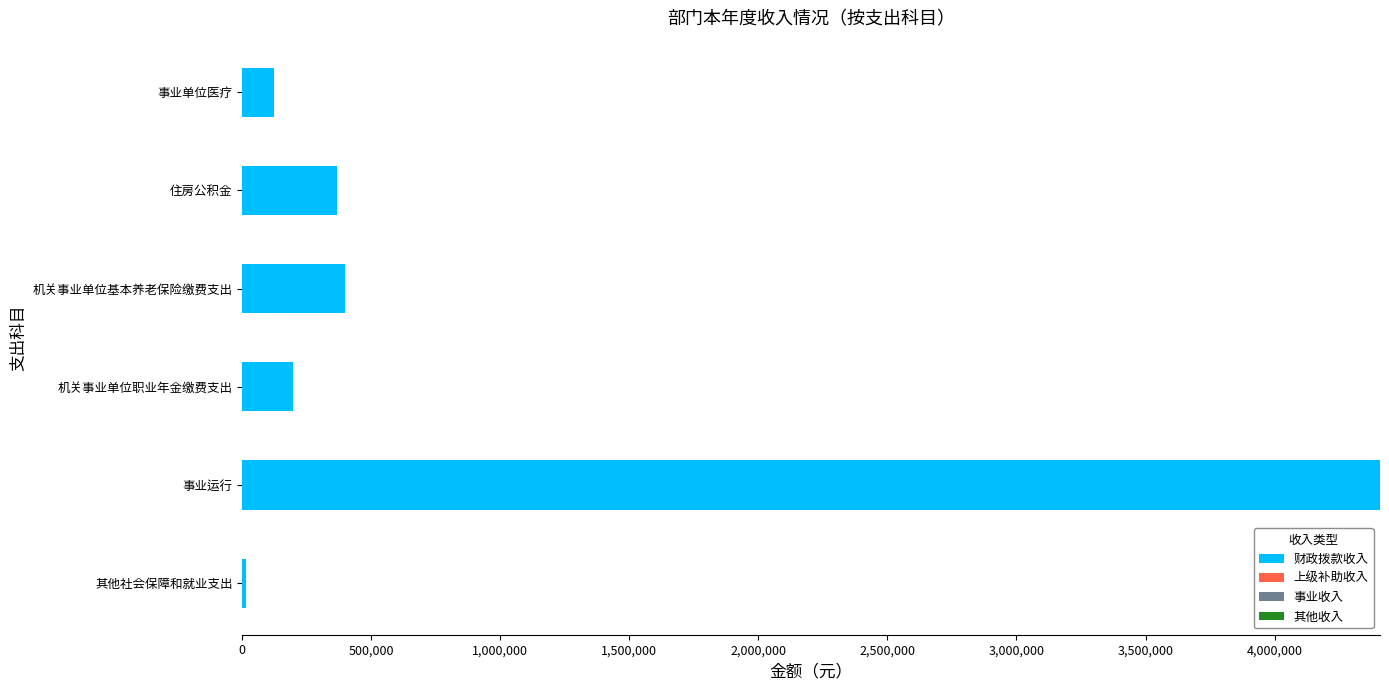

Reading top to bottom, extract all data points from this chart.

事业单位医疗=123603.8	住房公积金=368850.0	机关事业单位基本养老保险缴费支出=399012.4	机关事业单位职业年金缴费支出=195260.8	事业运行=4408630.7	其他社会保障和就业支出=15543.3